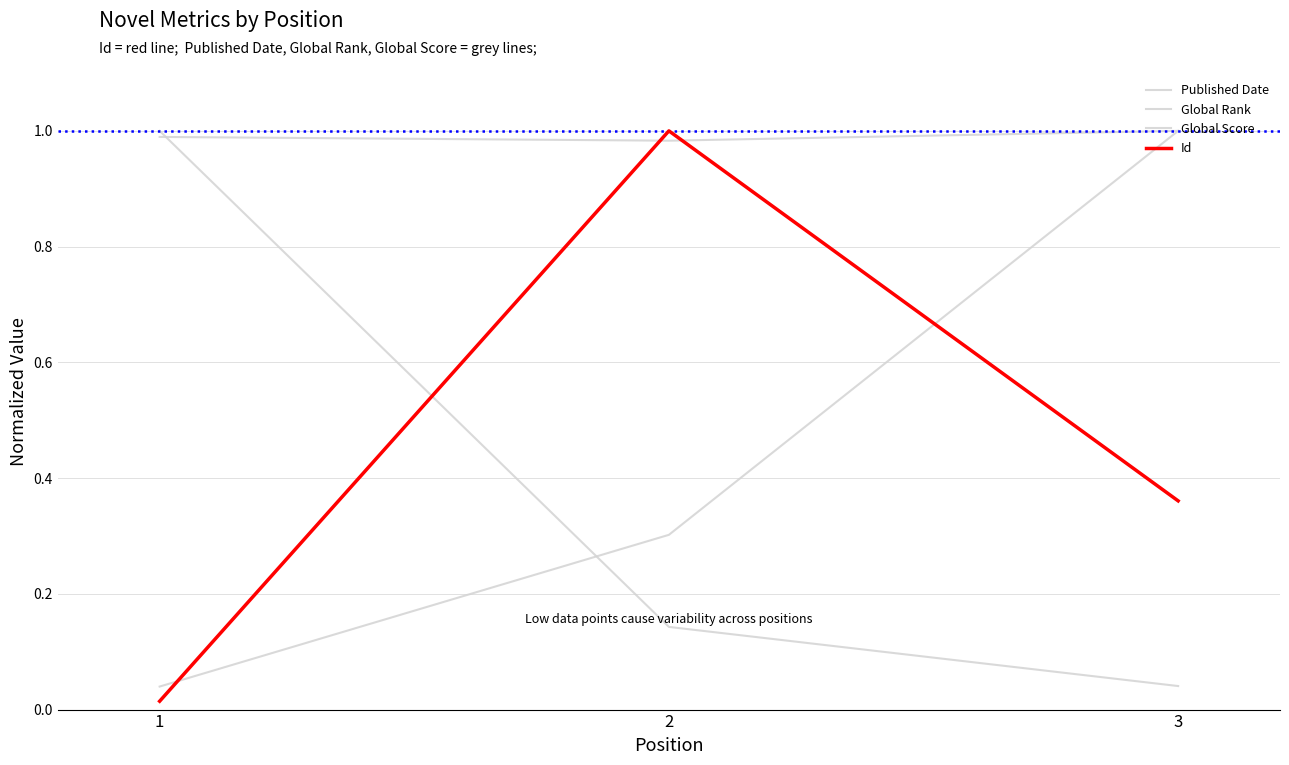

Which category has the lowest value in the Id series?

1